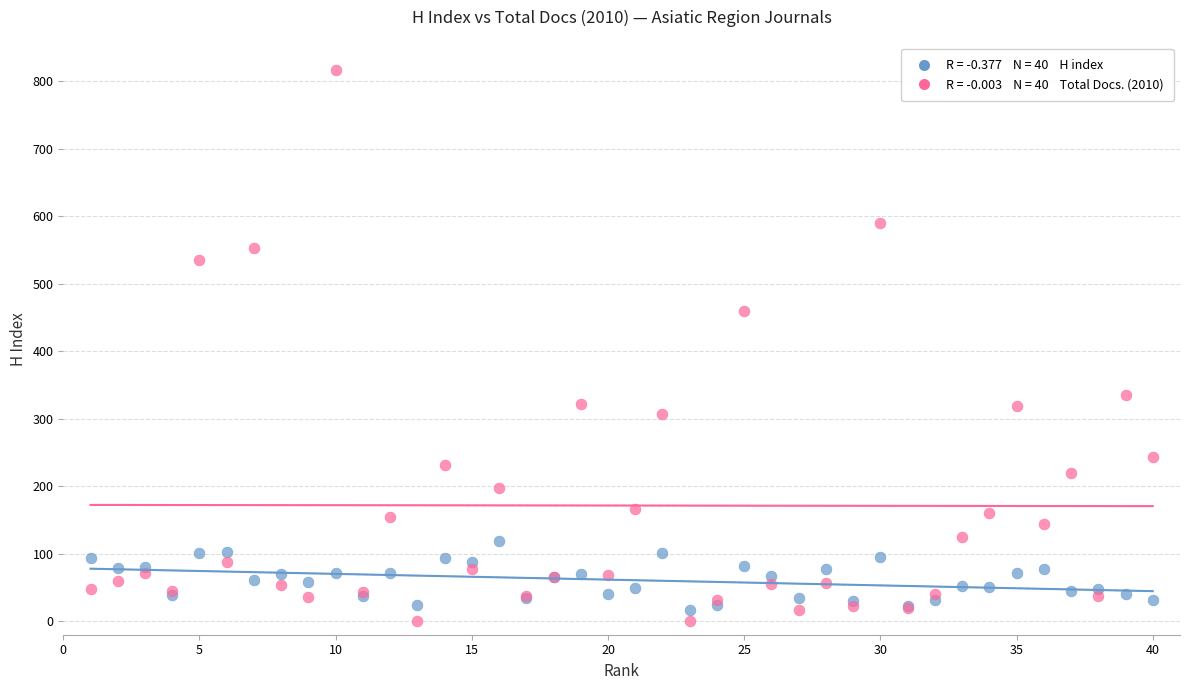

Across all series, what Y value is closest to 408?

459